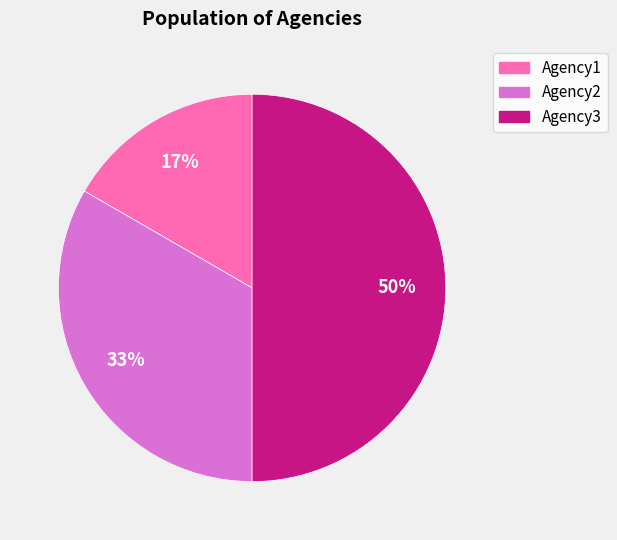

True or false: Agency3 accounts for 39% of the total.

False